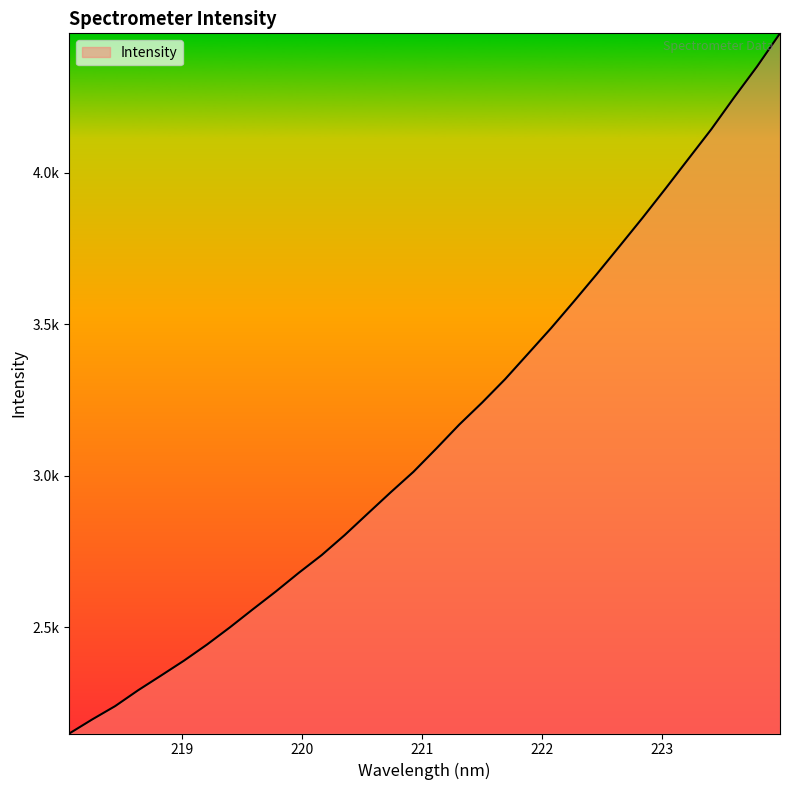

Does the chart display data point markers on the line(s)?

No